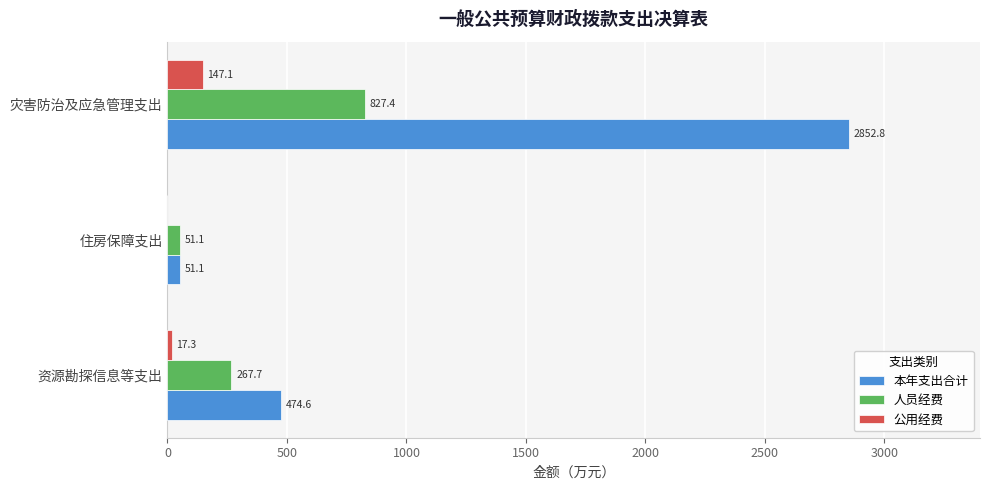

Is it true that 本年支出合计 equals 1774.6 at 灾害防治及应急管理支出?

False